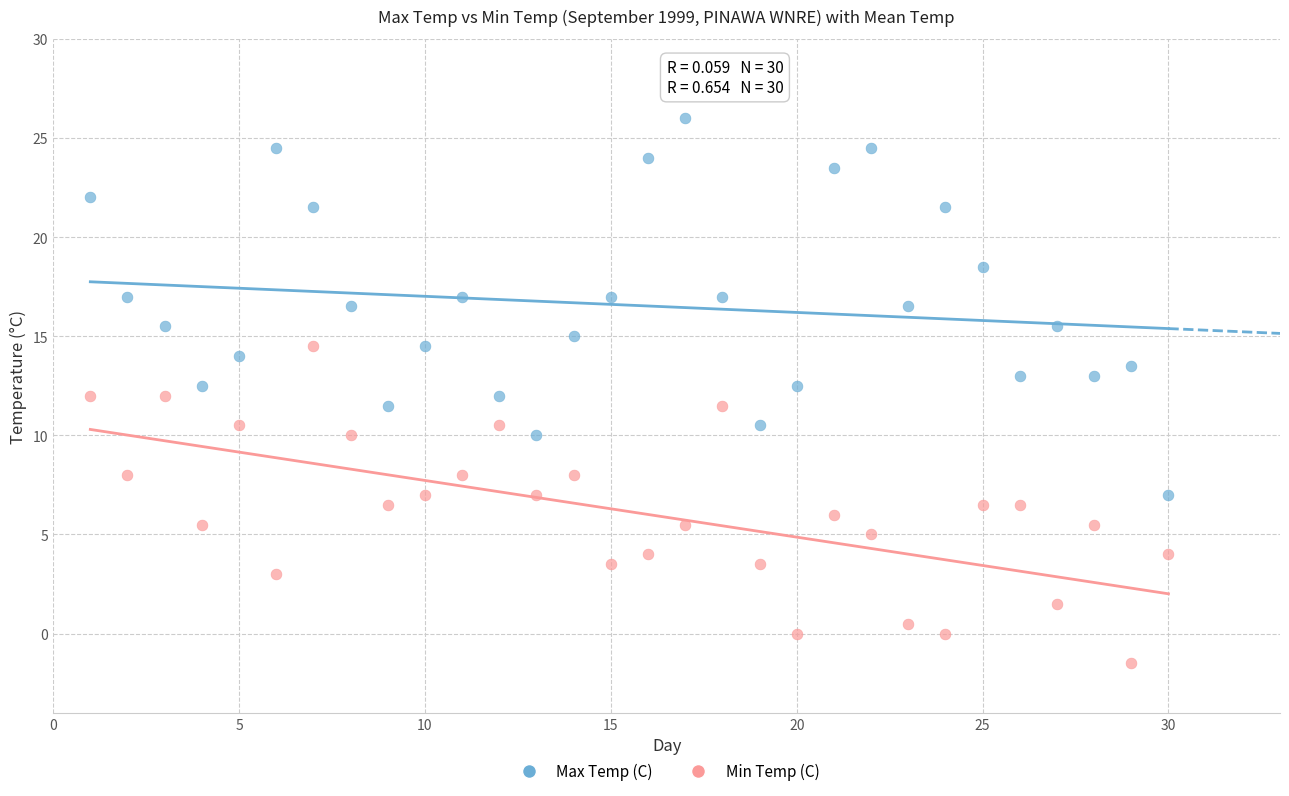

Across all data points, what is the range of Y values (max minus min)?

27.5